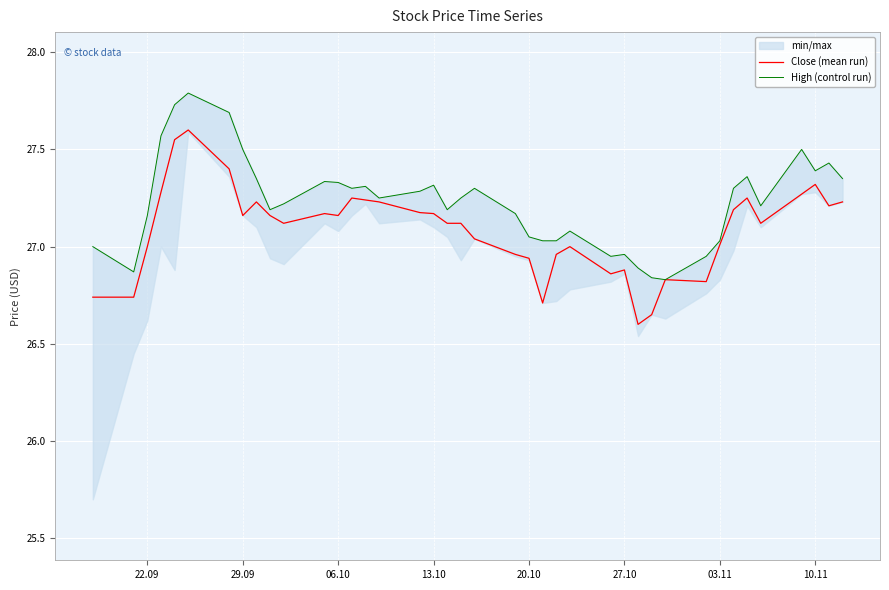

How many data points in Close (mean run) are above 27?

26